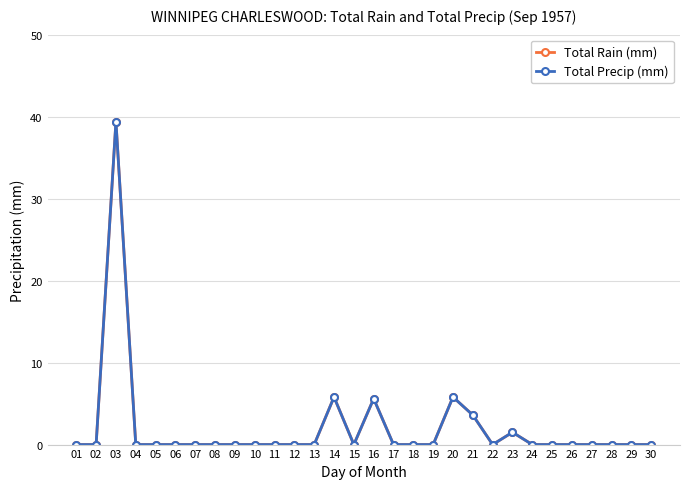

Does the chart have visible grid lines?

Yes